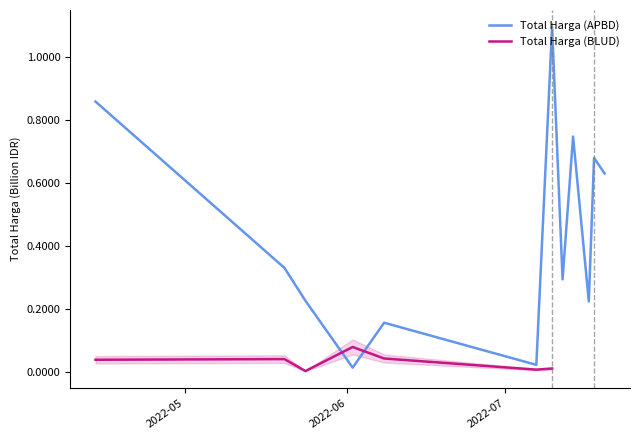

Reading left to right, list all the values displayed in this chart.

0.9	0.3	0.2	0.0	0.2	0.0	1.1	0.3	0.7	0.2	0.7	0.6